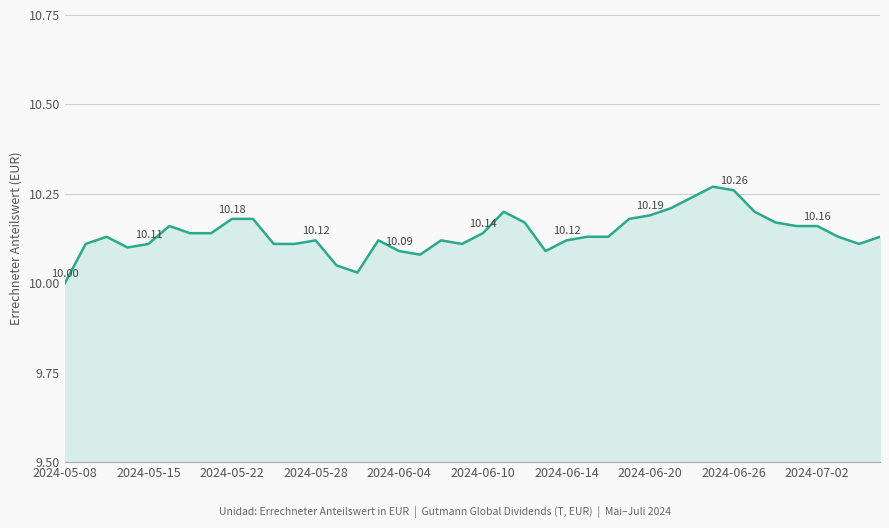

What is the value of the 28th point from the left?

10.2